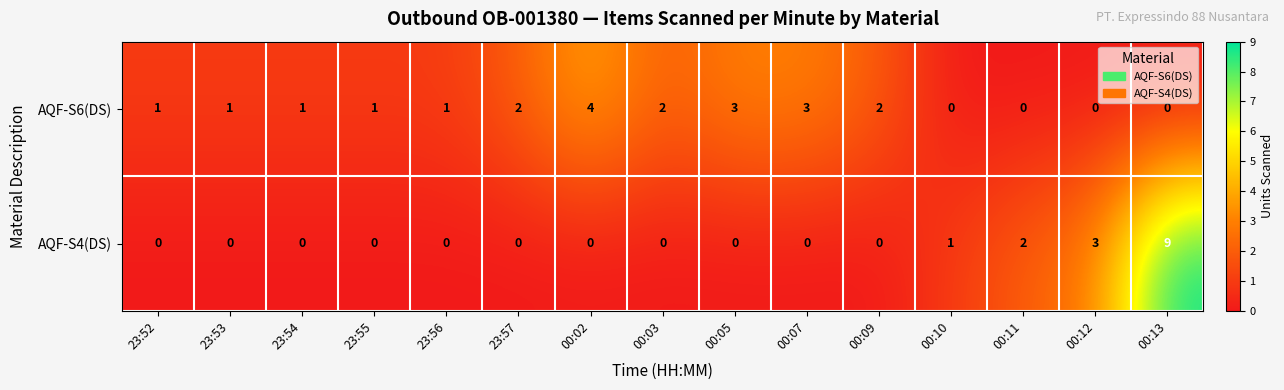

What is the spread (max minus min) of values at 23:55?

1